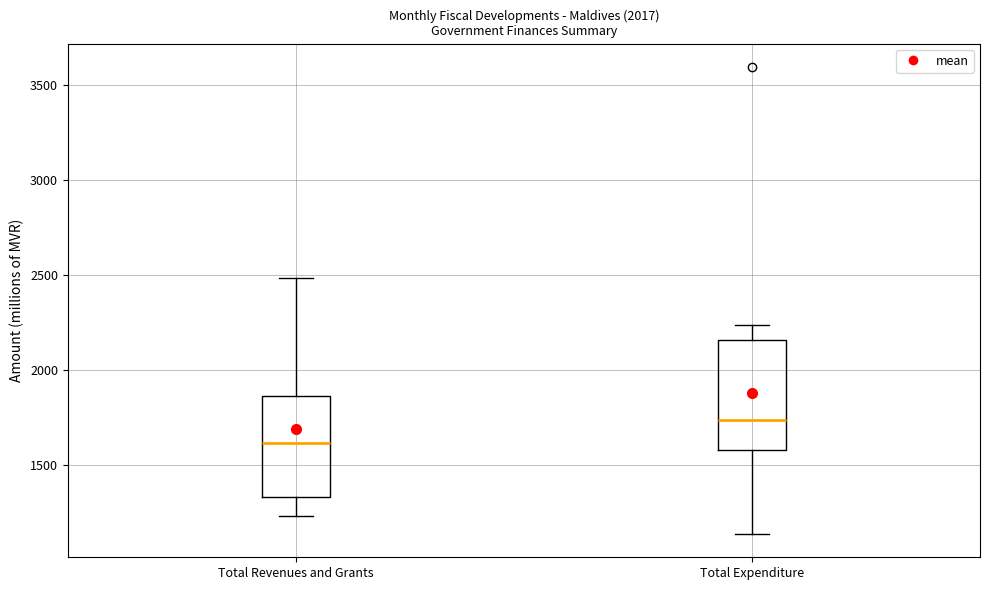

Reading left to right, read every box against the y-axis: the position of its median line, the range the box covers, and the ends of its whiskers. The values are not printed on the chart, so give them approximately, as read against the axis.

Total Revenues and Grants: median 1600, box 1350 to 1850, whiskers 1250 to 2500
Total Expenditure: median 1750, box 1600 to 2150, whiskers 1150 to 2250